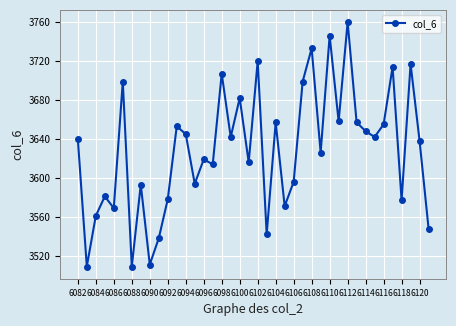

Count the number of data series in this chart.

1